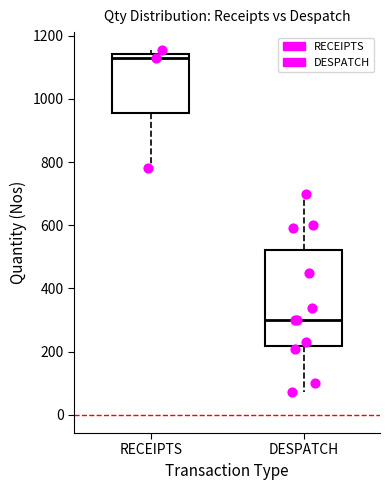

Comparing the boxes themselves (not the whiskers), which one is the tallest?

DESPATCH